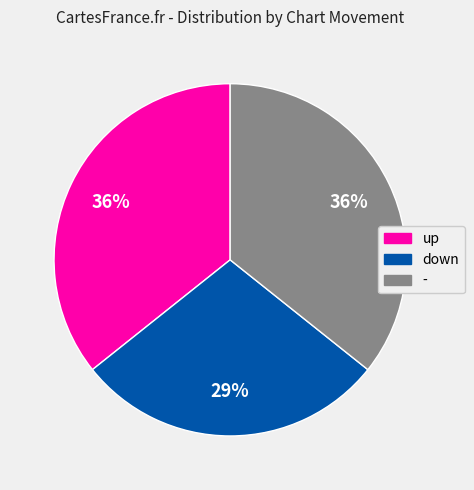

Is down the majority of the pie?

No